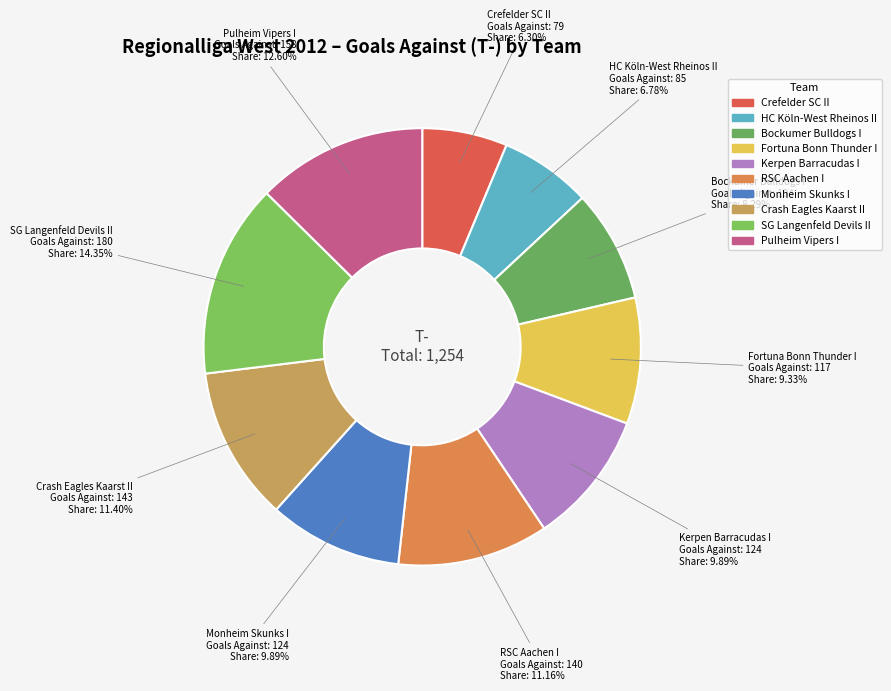

Does any single category account for the majority?

No